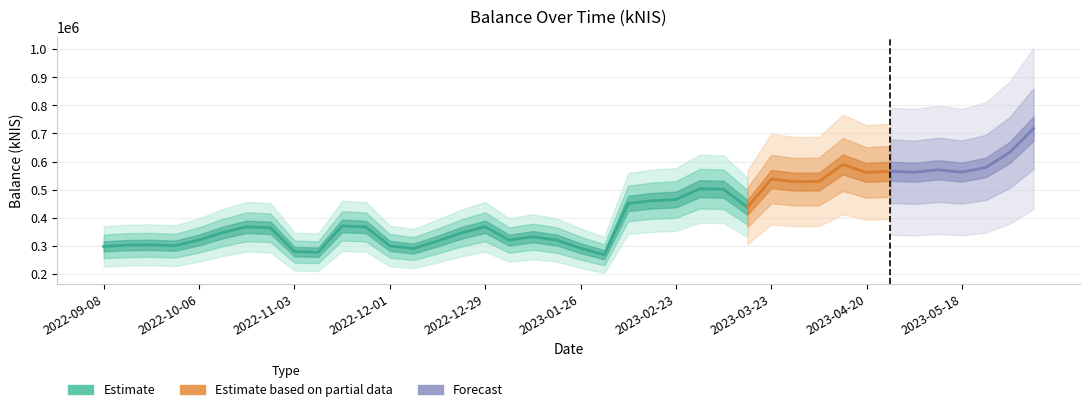

What is the minimum value shown in the chart?

268617.3